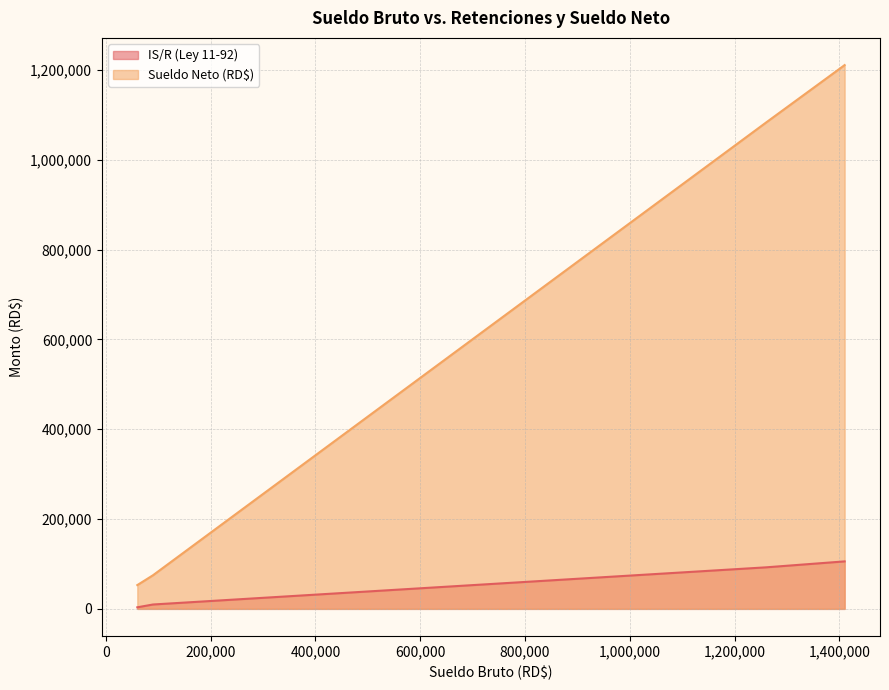

List the series in order of their peak value, highest first.

Sueldo Neto (RD$), IS/R (Ley 11-92)